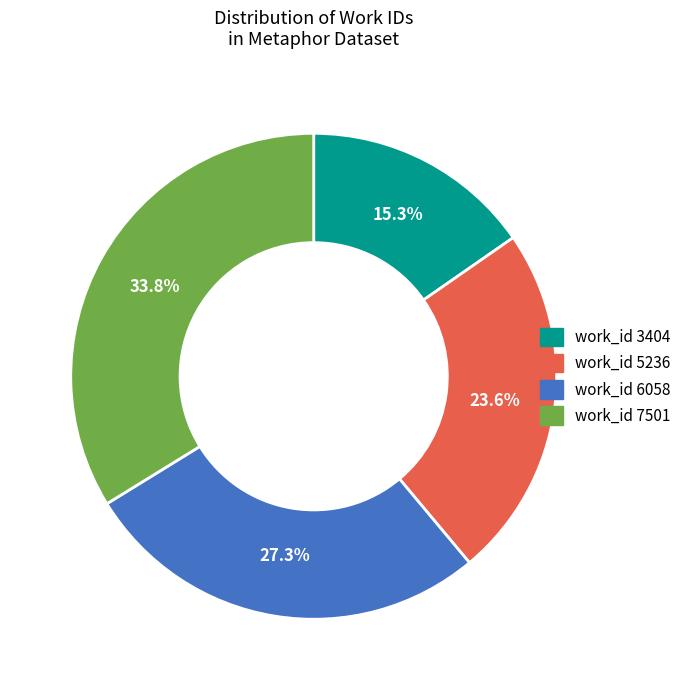

Which category has the smallest portion of the pie?

work_id 3404